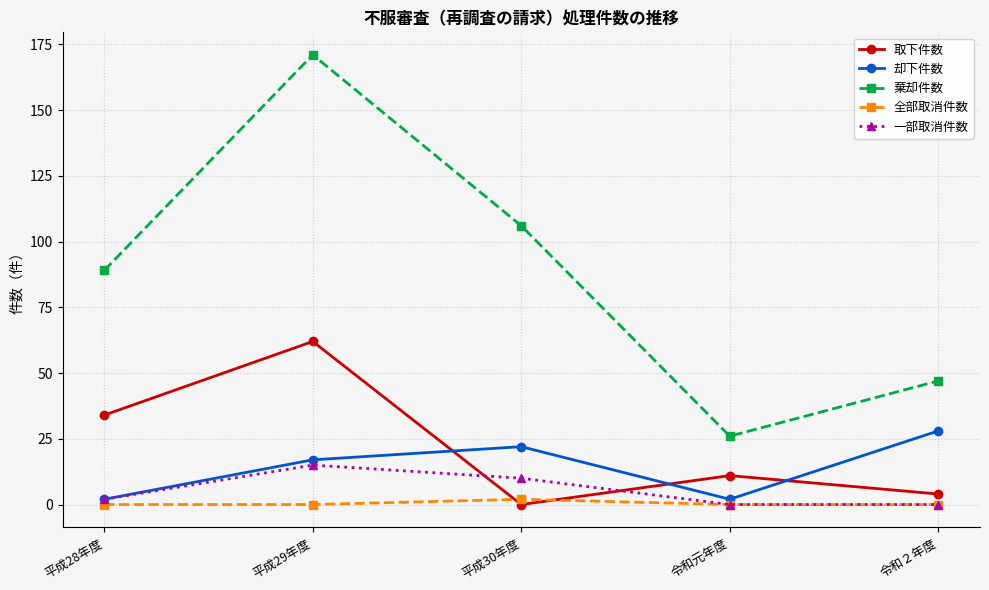

Count the number of categories in the chart.

5